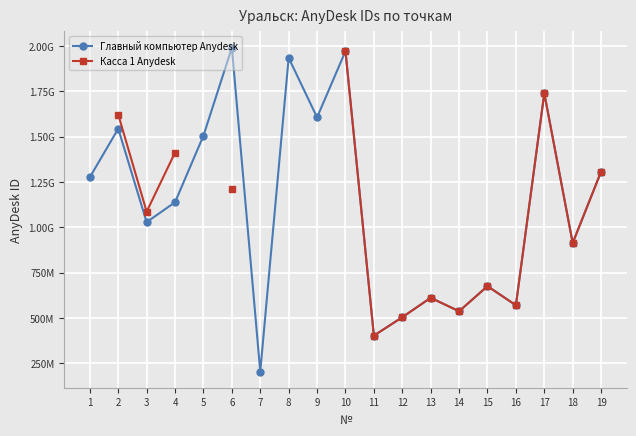

Is the value of Главный компьютер Anydesk at 19 greater than the value of Касса 1 Anydesk at 11?

Yes